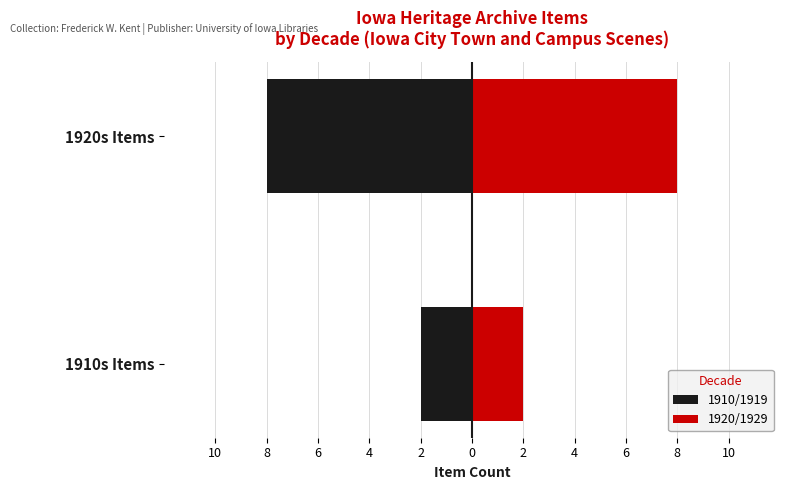

What is the greatest value displayed?

8